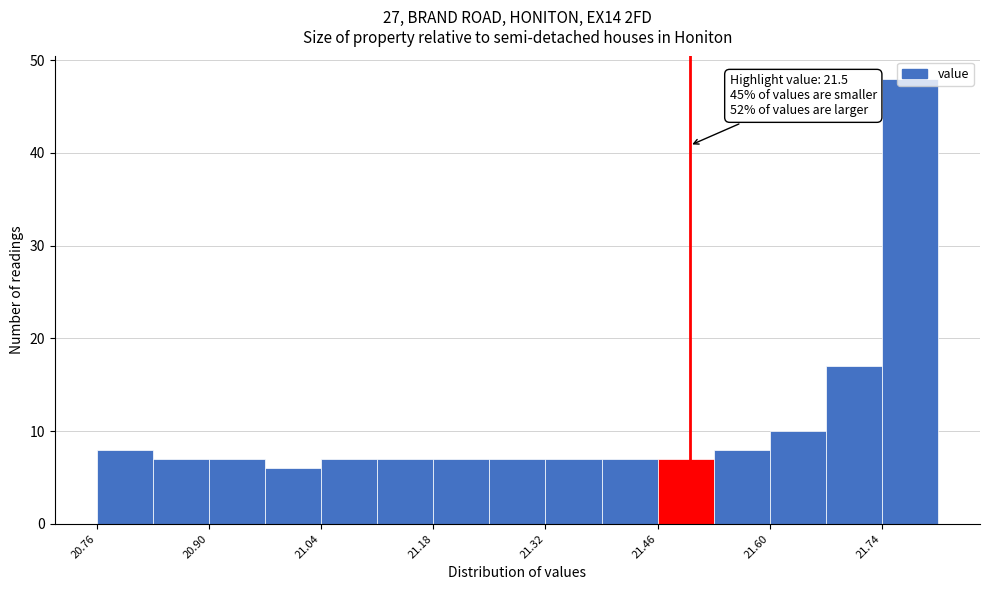

Around what value on the x-axis is the tallest bar? Give the approximate position of its centre, as read against the axis.

21.78